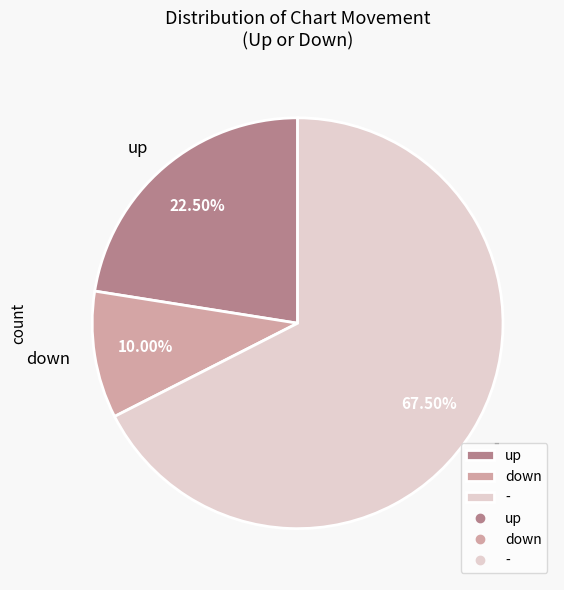

Which has a higher value, up or down?

up